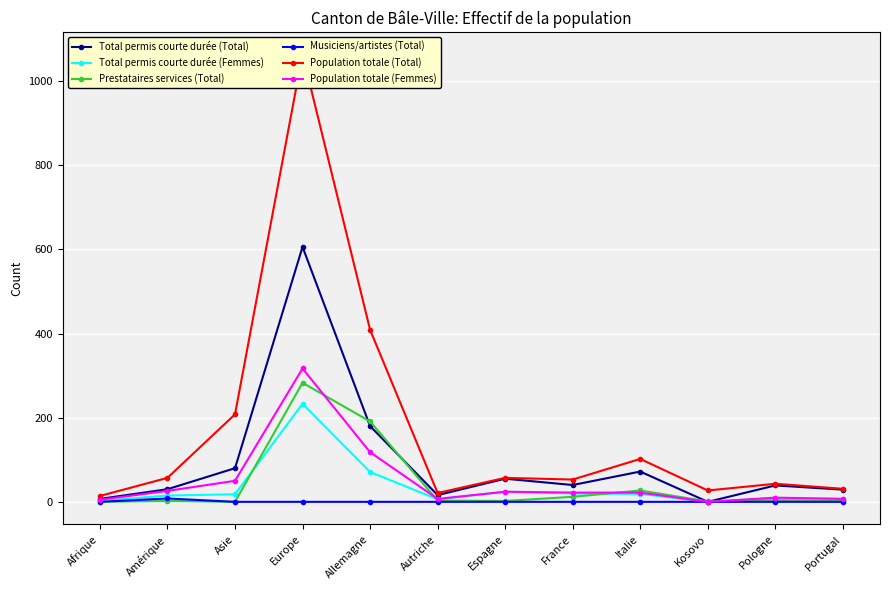

Reading right to left, what are all the values shown in this chart?

Total permis courte durée (Total): Portugal=29	Pologne=39	Kosovo=0	Italie=72	France=40	Espagne=55	Autriche=16	Allemagne=180	Europe=606	Asie=80	Amérique=30	Afrique=7
Total permis courte durée (Femmes): Portugal=7	Pologne=9	Kosovo=0	Italie=19	France=20	Espagne=24	Autriche=6	Allemagne=71	Europe=233	Asie=18	Amérique=15	Afrique=2
Prestataires services (Total): Portugal=2	Pologne=4	Kosovo=1	Italie=27	France=12	Espagne=2	Autriche=3	Allemagne=191	Europe=283	Asie=0	Amérique=2	Afrique=0
Musiciens/artistes (Total): Portugal=0	Pologne=0	Kosovo=0	Italie=0	France=0	Espagne=0	Autriche=0	Allemagne=0	Europe=0	Asie=0	Amérique=8	Afrique=0
Population totale (Total): Portugal=31	Pologne=43	Kosovo=27	Italie=102	France=53	Espagne=57	Autriche=21	Allemagne=409	Europe=1064	Asie=208	Amérique=57	Afrique=14
Population totale (Femmes): Portugal=7	Pologne=10	Kosovo=0	Italie=22	France=22	Espagne=24	Autriche=7	Allemagne=118	Europe=317	Asie=50	Amérique=26	Afrique=5